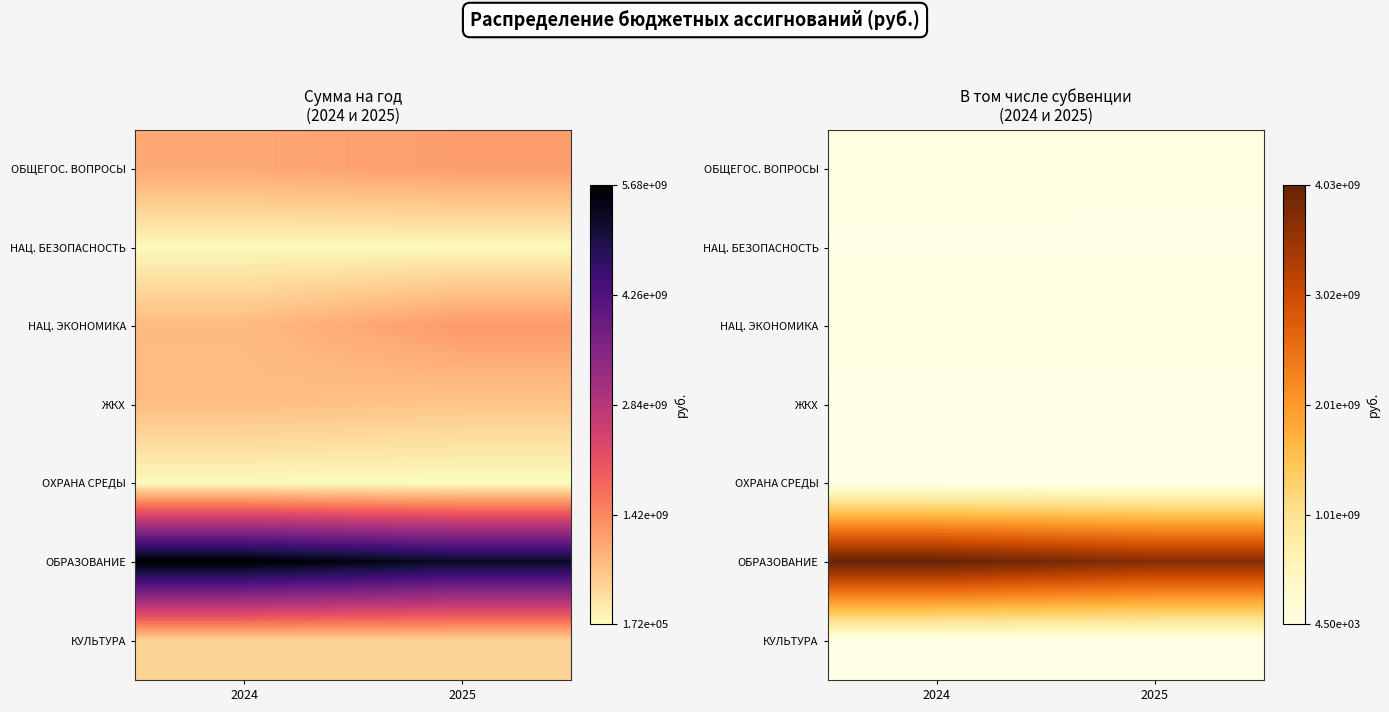

Which series has the widest spread of values?

ОБРАЗОВАНИЕ